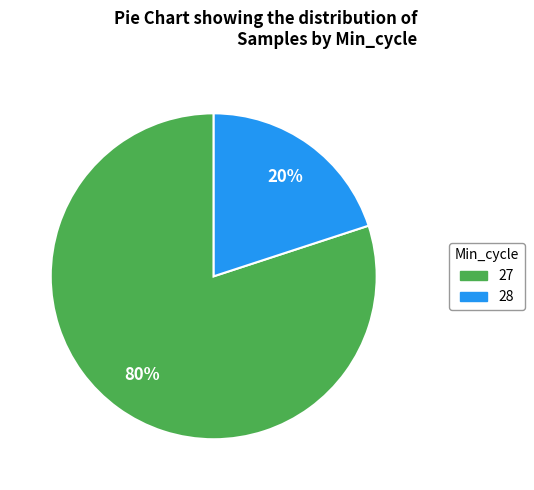

To the nearest percent, what is the average slice percentage?

50%